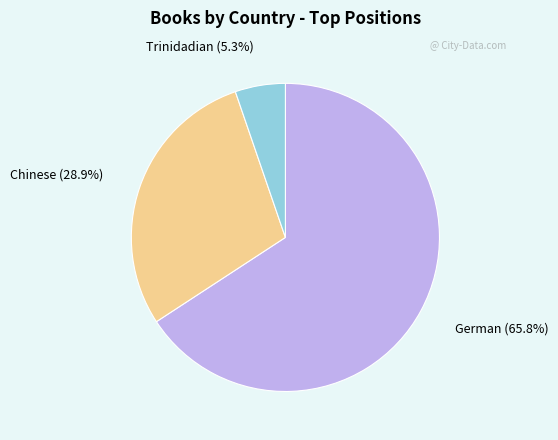

Rank the categories by value from highest to lowest.

German, Chinese, Trinidadian